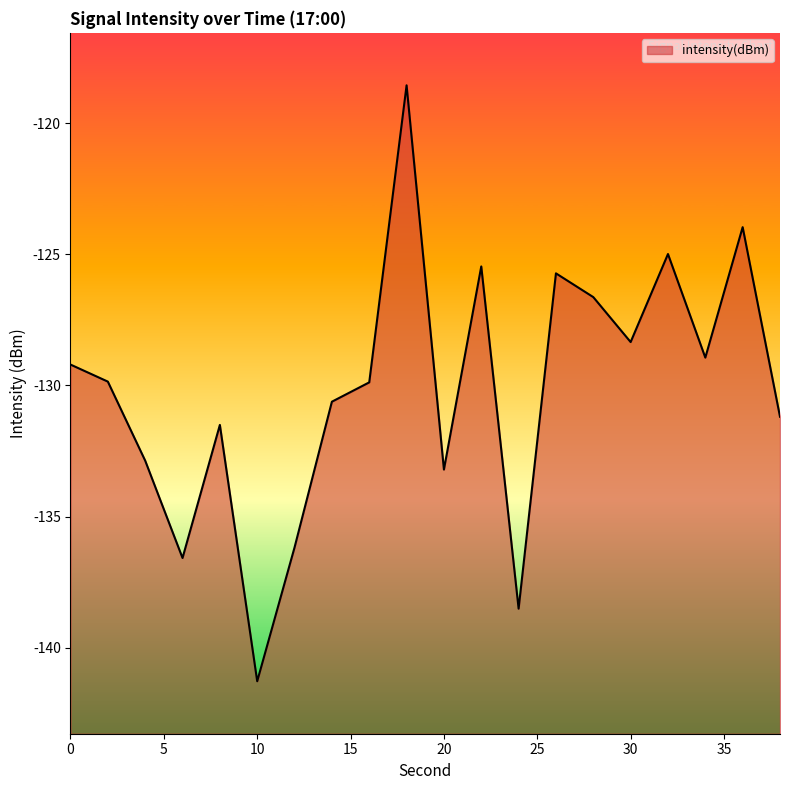

True or false: there are more than 2 points higher than both neighbors.

True